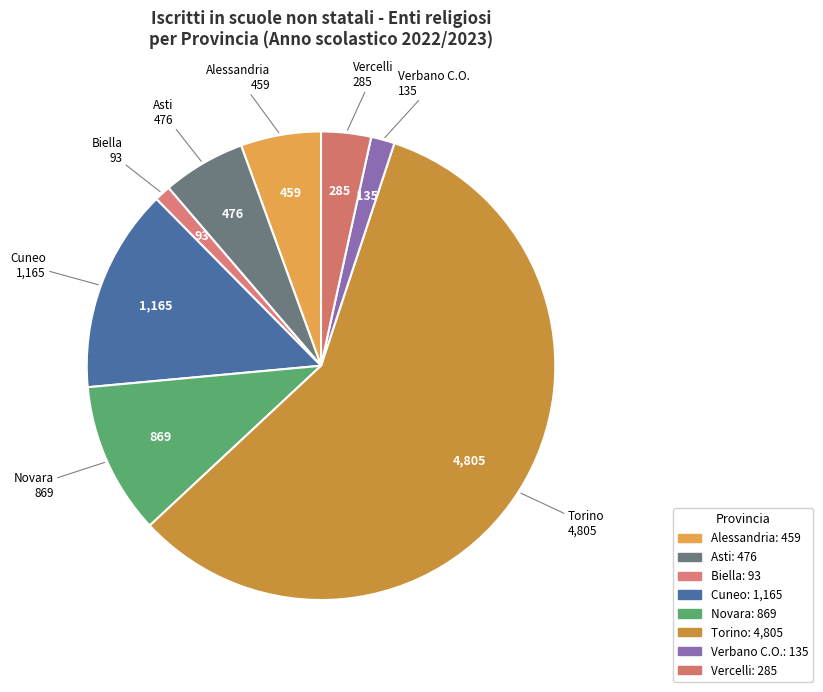

How much of the chart is everything except Vercelli?

96.6%